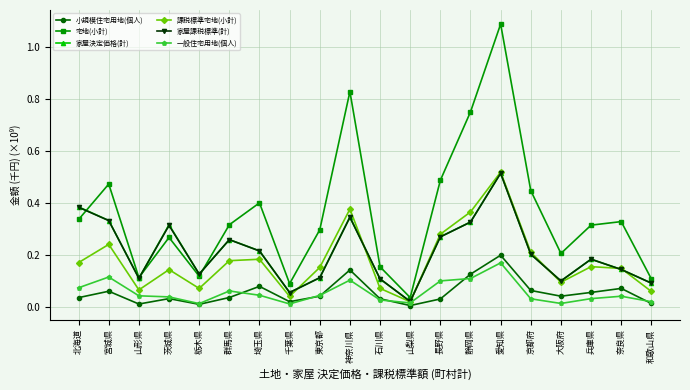

Which series has the largest total across all categories?

宅地(小計)